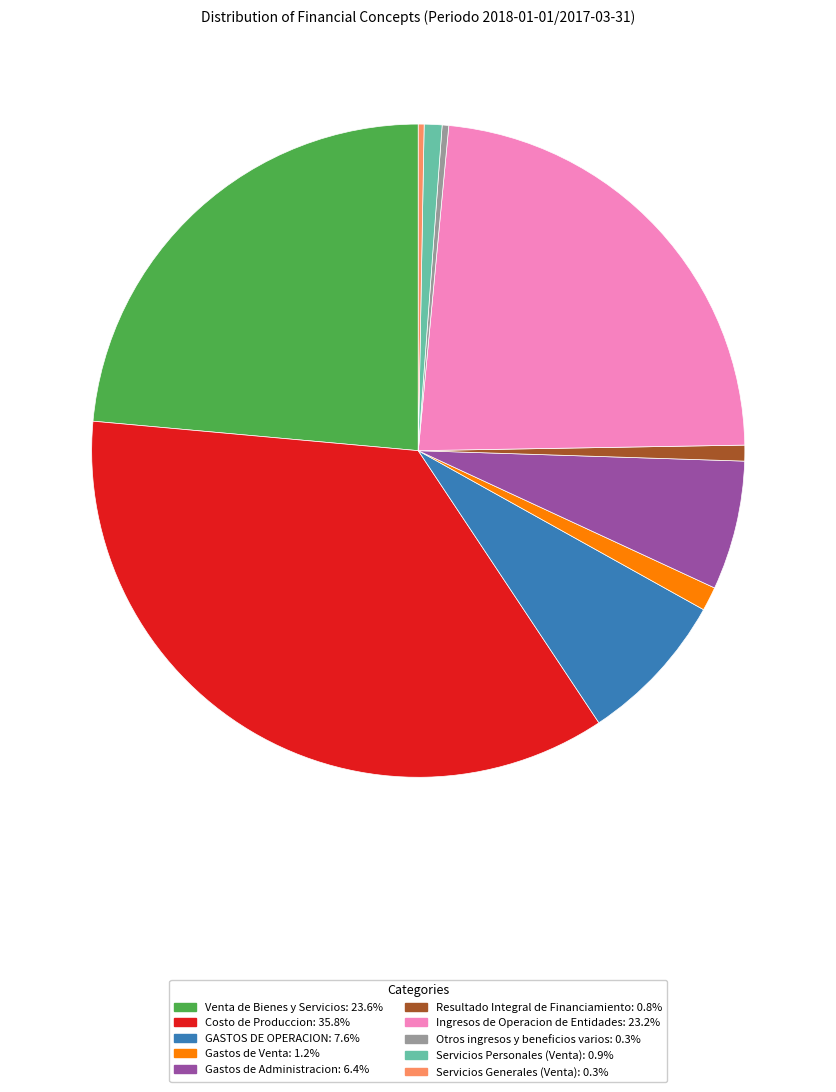

Between Resultado Integral de Financiamiento and Costo de Produccion, which is larger?

Costo de Produccion